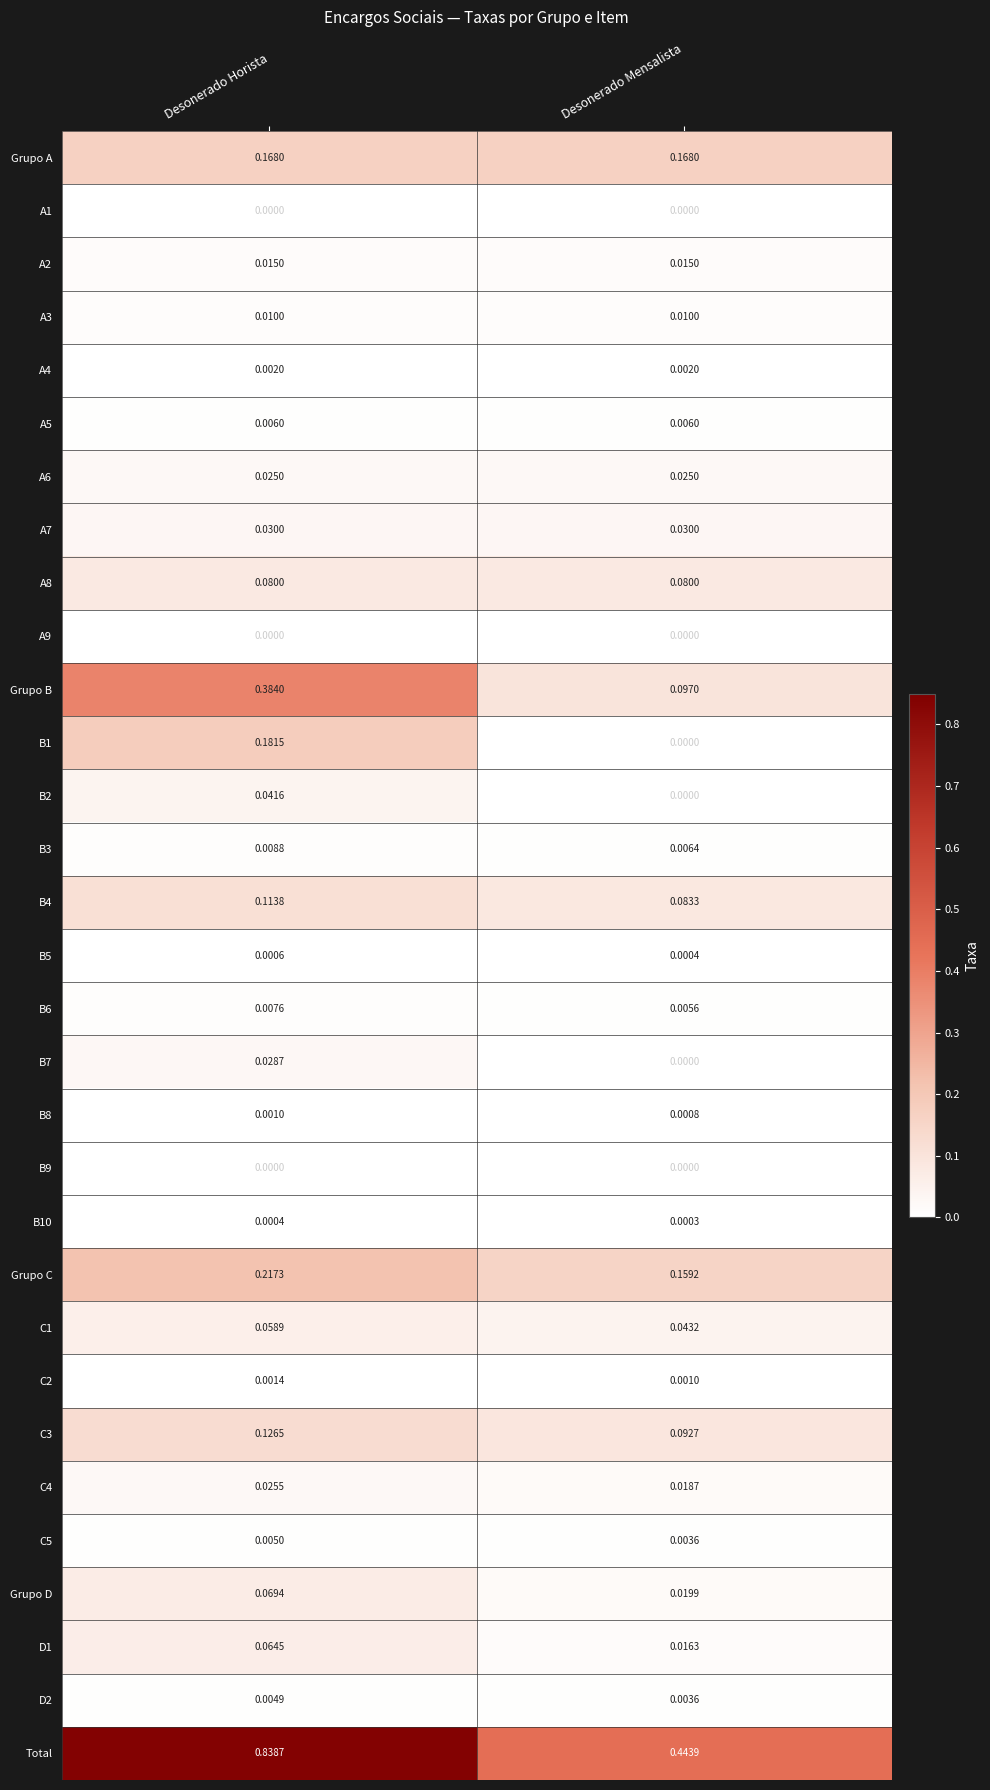

List the labels in order of Grupo B value, largest first.

Desonerado Horista, Desonerado Mensalista